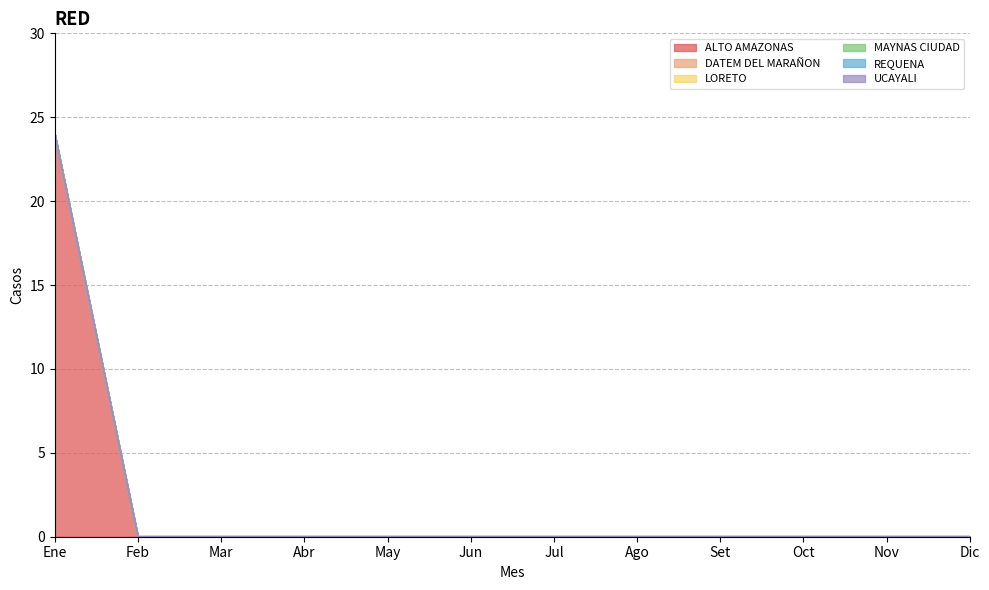

Does the chart have visible grid lines?

Yes